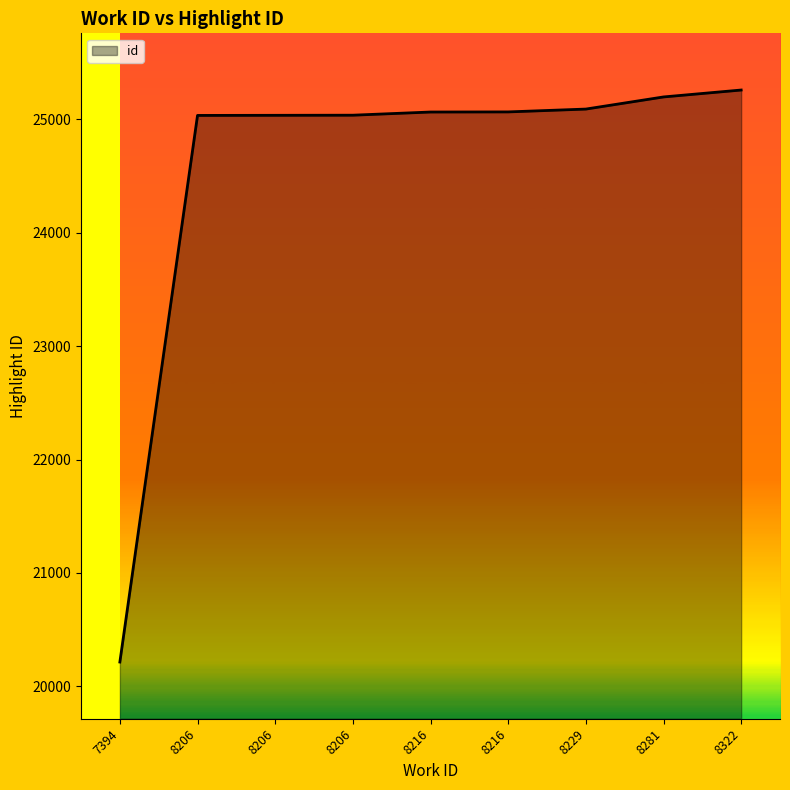

Is this an area chart (filled region under the line)?

Yes